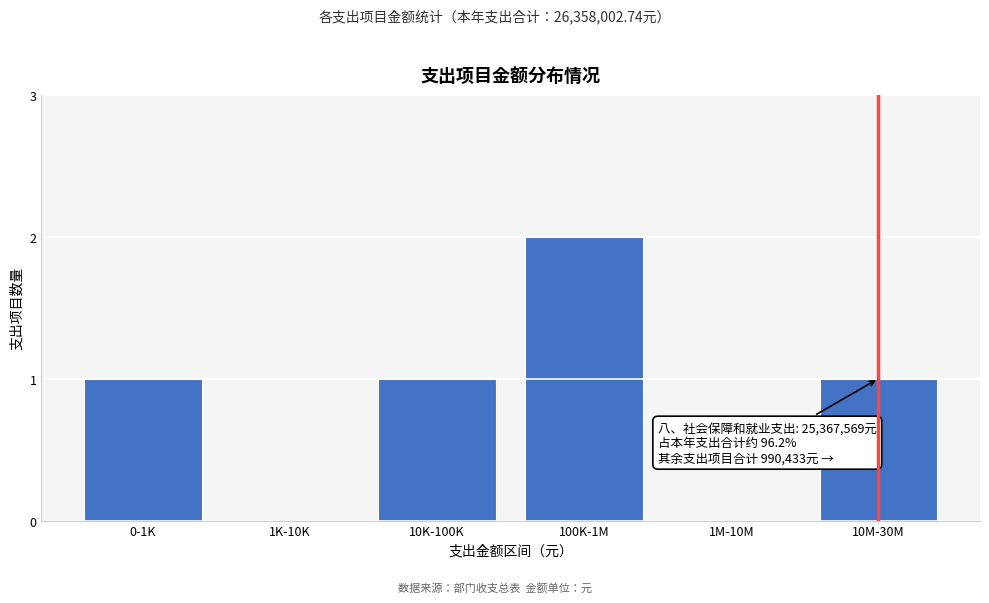

Reading right to left, extract all data points from this chart.

10M-30M=1	1M-10M=0	100K-1M=2	10K-100K=1	1K-10K=0	0-1K=1